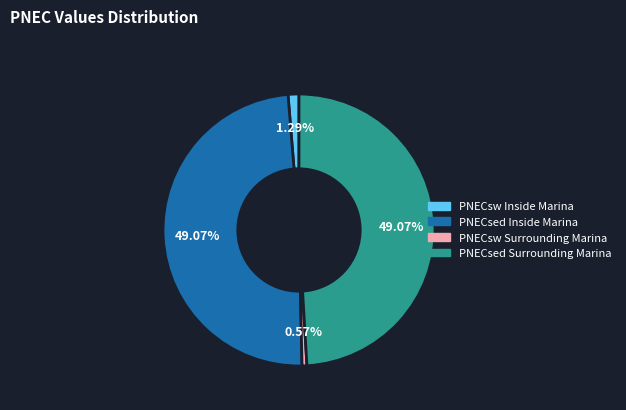

What is the ratio of the value at PNECsed Surrounding Marina to the value at PNECsed Inside Marina?

1.0